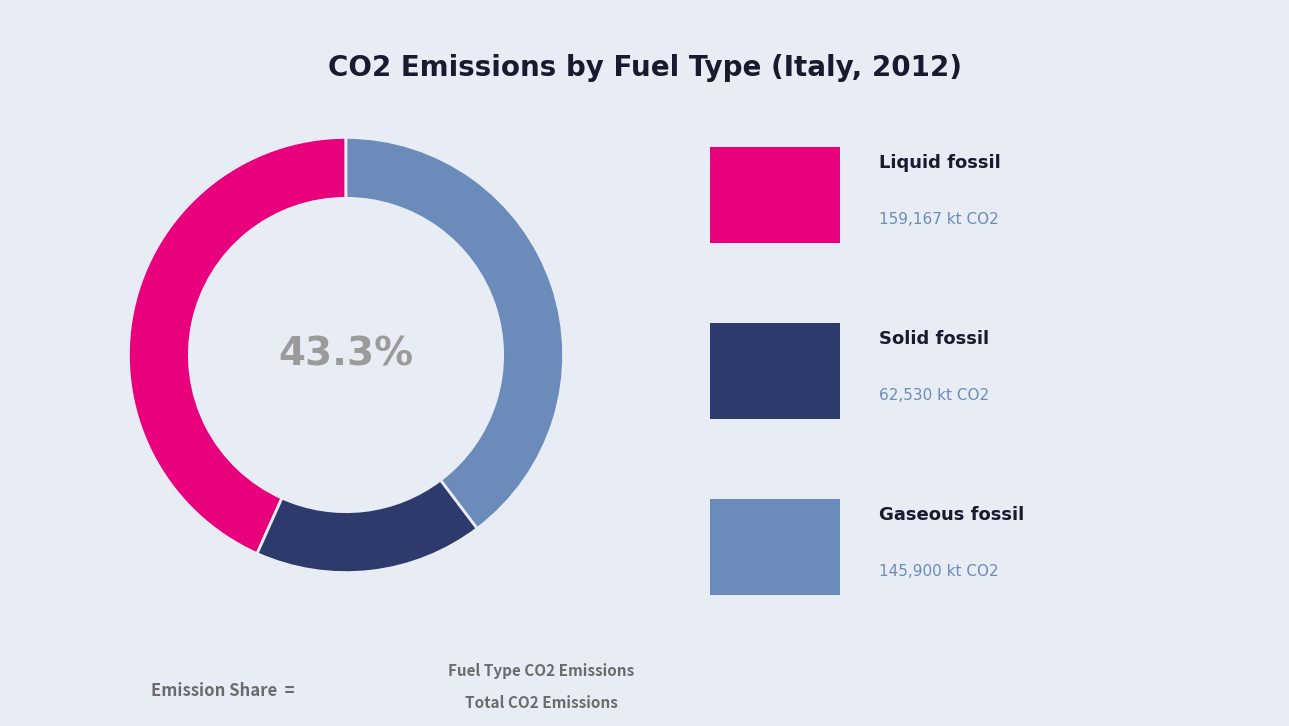

To the nearest percent, what portion does Liquid fossil represent?

43%